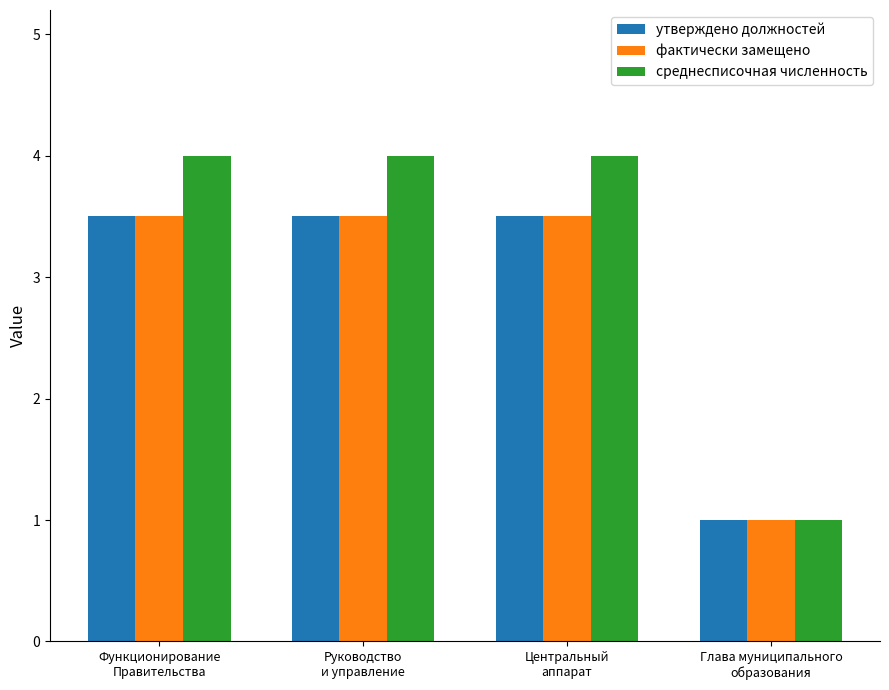

The value of среднесписочная численность at Функционирование
Правительства is 7.1. True or false?

False